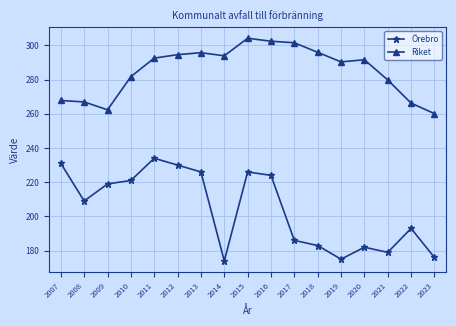

Which series has the largest range (max minus min)?

Örebro